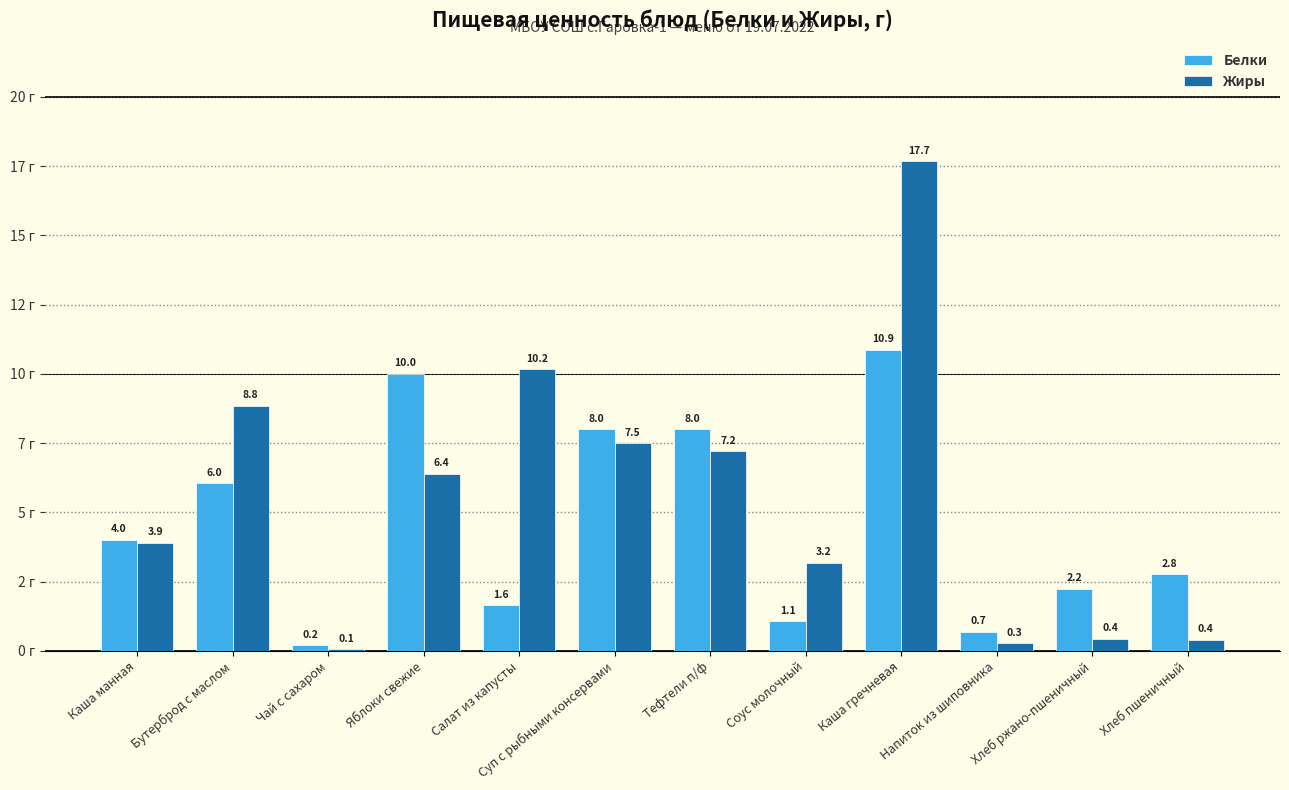

Which series has the largest total across all categories?

Жиры